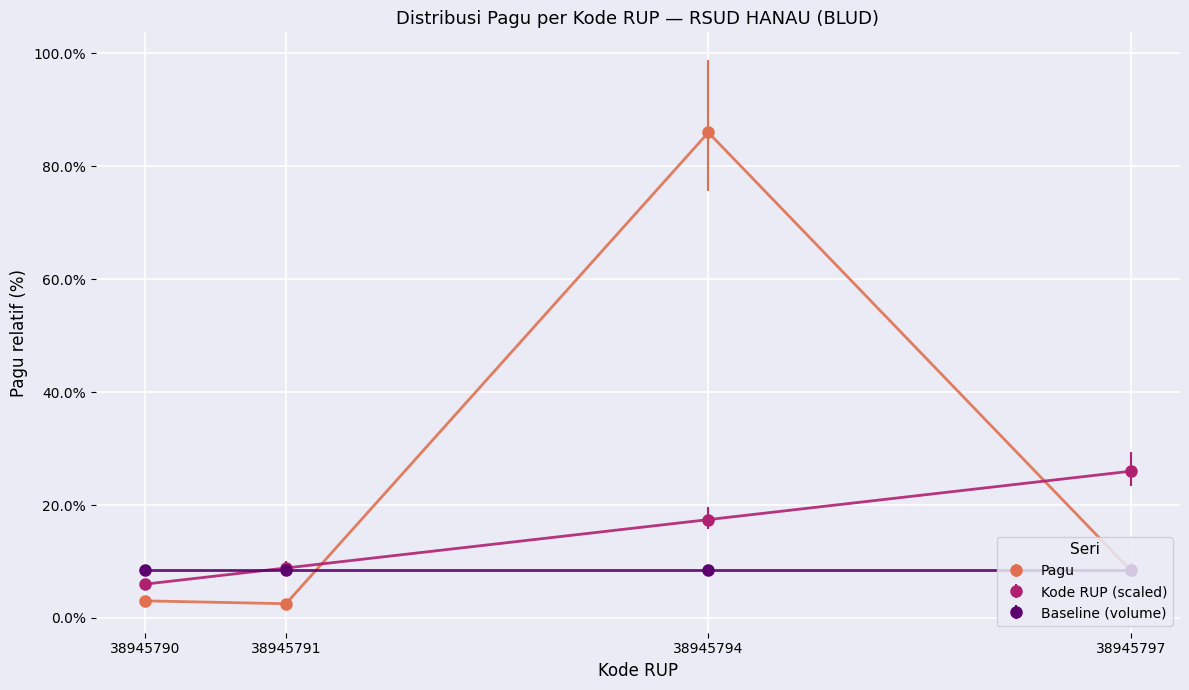

Rank the series by their maximum value, from highest to lowest.

Pagu, Kode RUP (scaled), Baseline (volume)